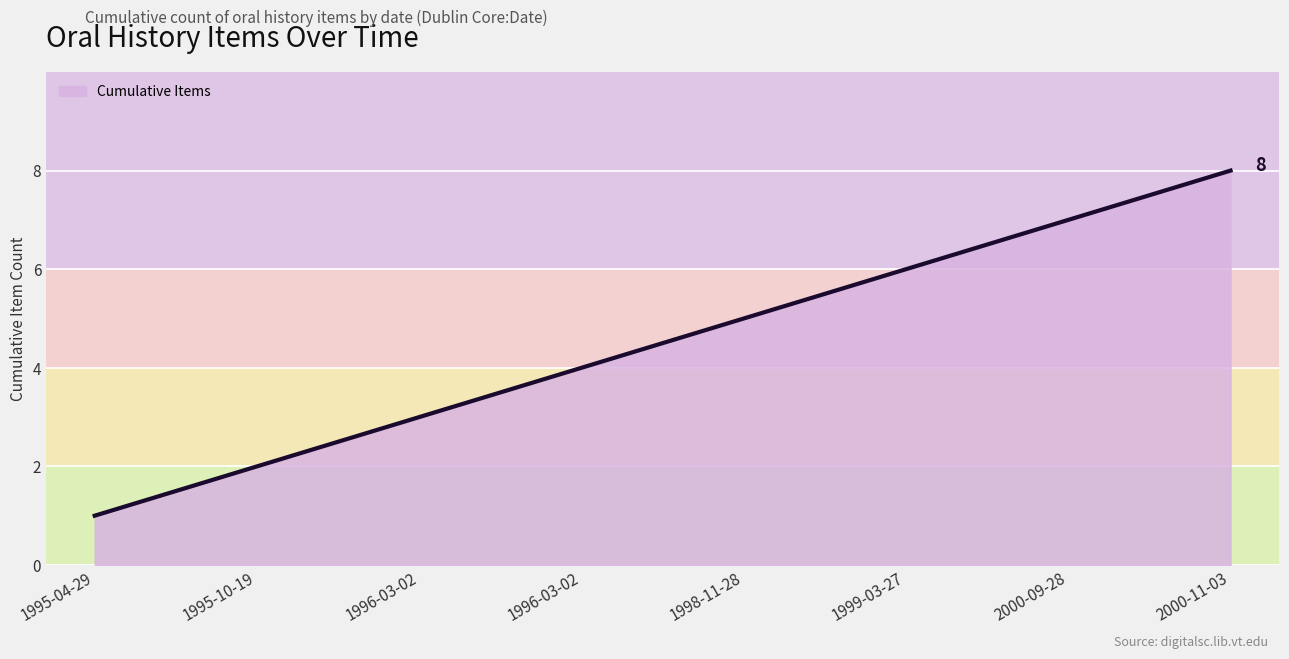

Reading left to right, what are all the values shown in this chart?

1995-04-29=1	1995-10-19=2	1996-03-02=3	1996-03-02=4	1998-11-28=5	1999-03-27=6	2000-09-28=7	2000-11-03=8